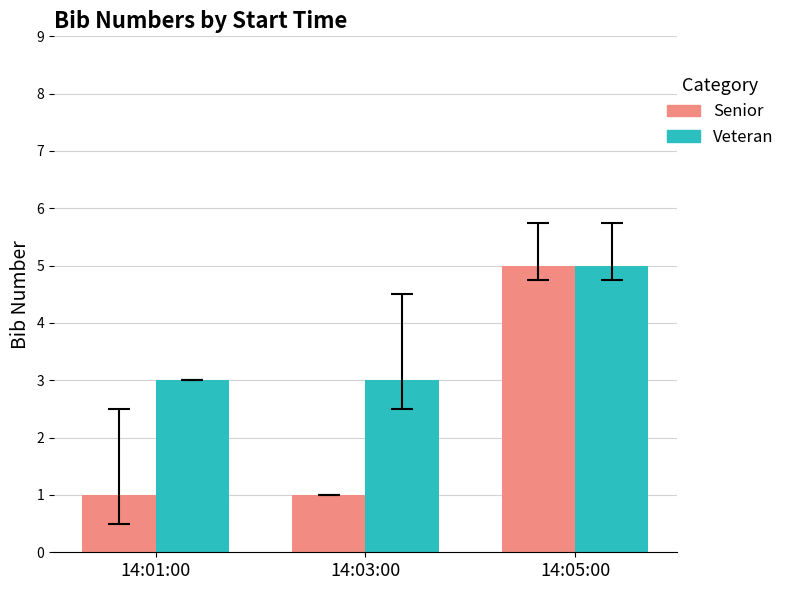

Count the Veteran values in the range 3 to 5.

3